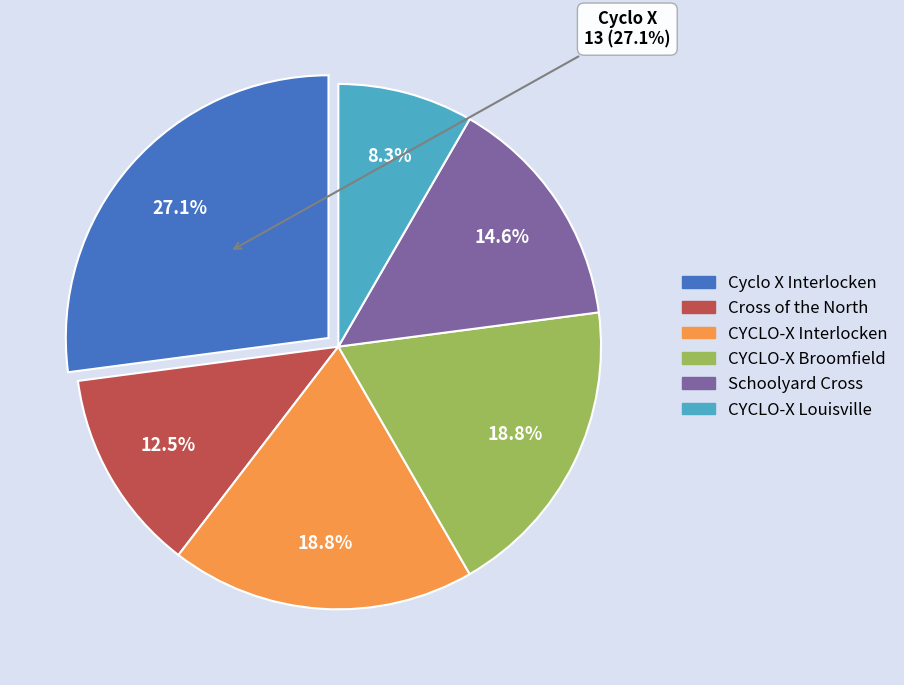

Between Schoolyard Cross and CYCLO-X Broomfield, which is larger?

CYCLO-X Broomfield